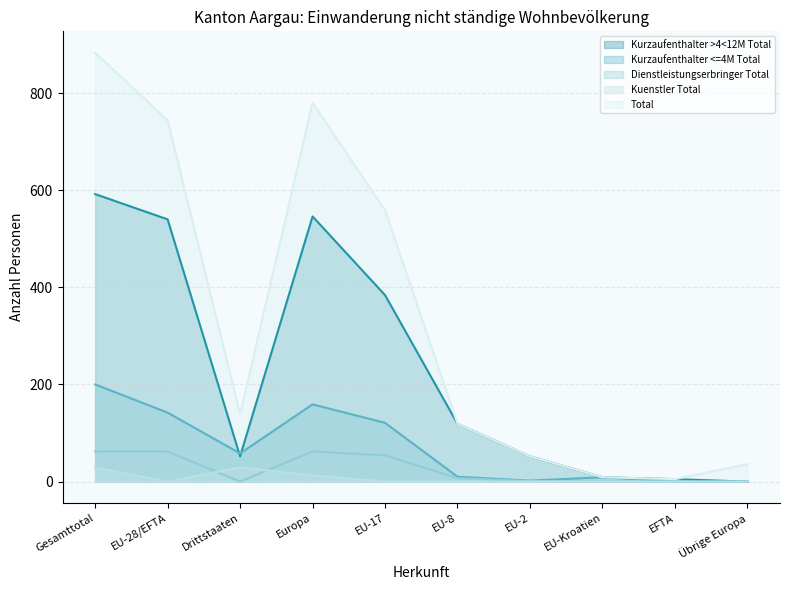

What is the average value of the Kuenstler Total series?

7